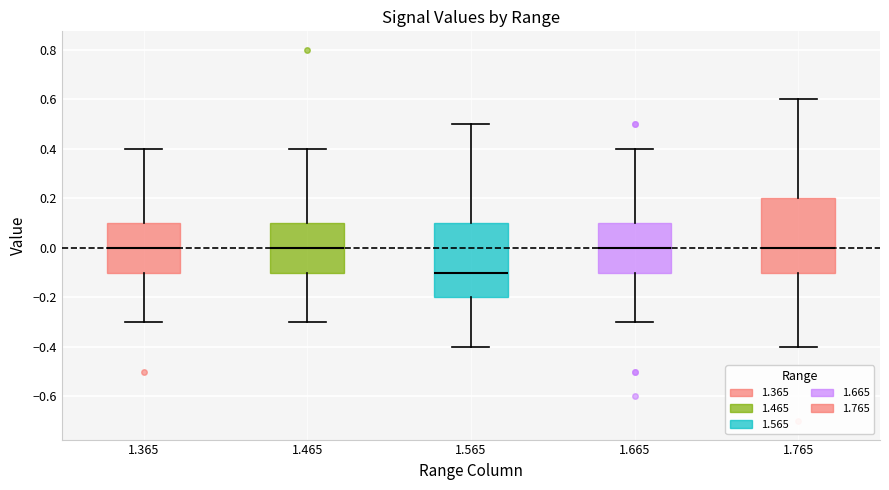

Where is the lower edge of the box at x = 1.465 on the y-axis? The values are not printed on the chart, so give them approximately, as read against the axis.

-0.1